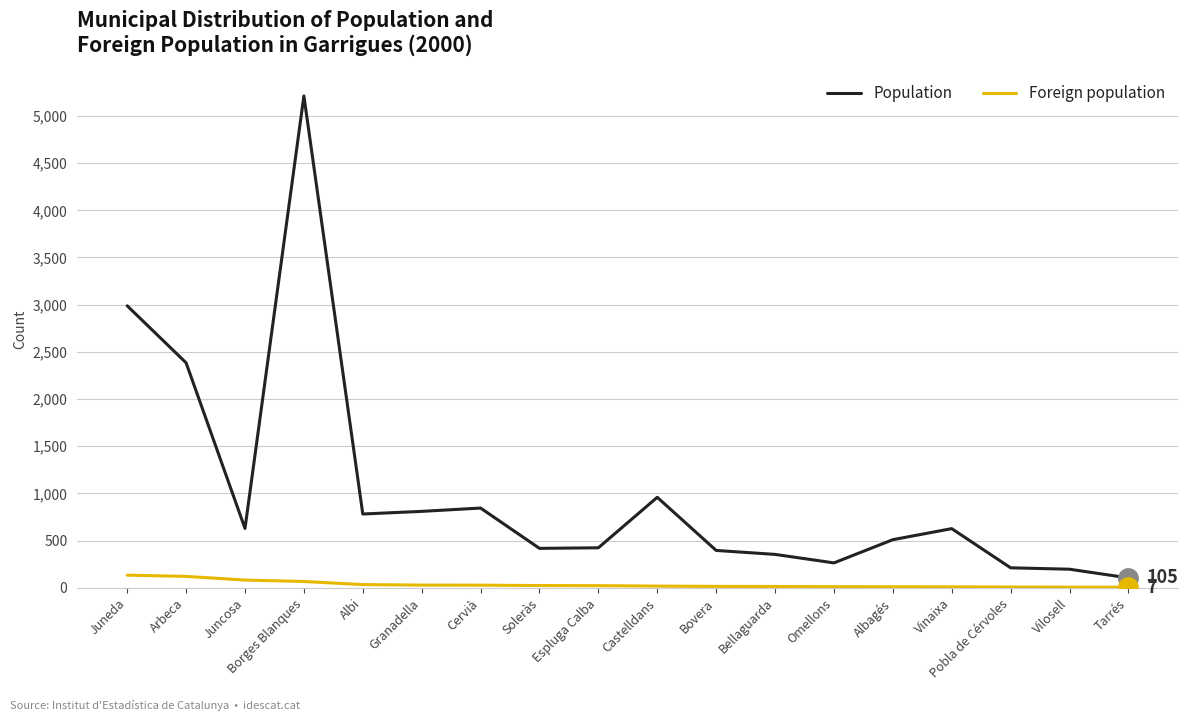

Is it true that Population equals 418 at Soleràs?

True